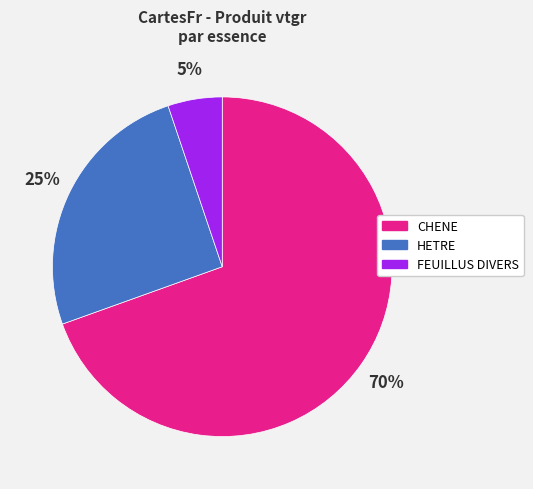

Does any single category account for the majority?

Yes